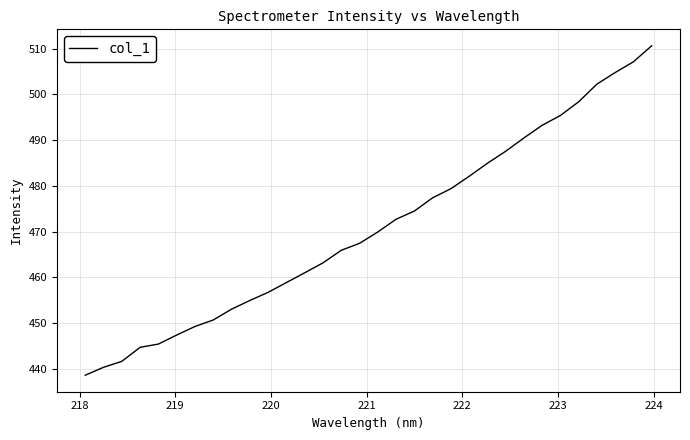

What is the greatest value displayed?

510.6